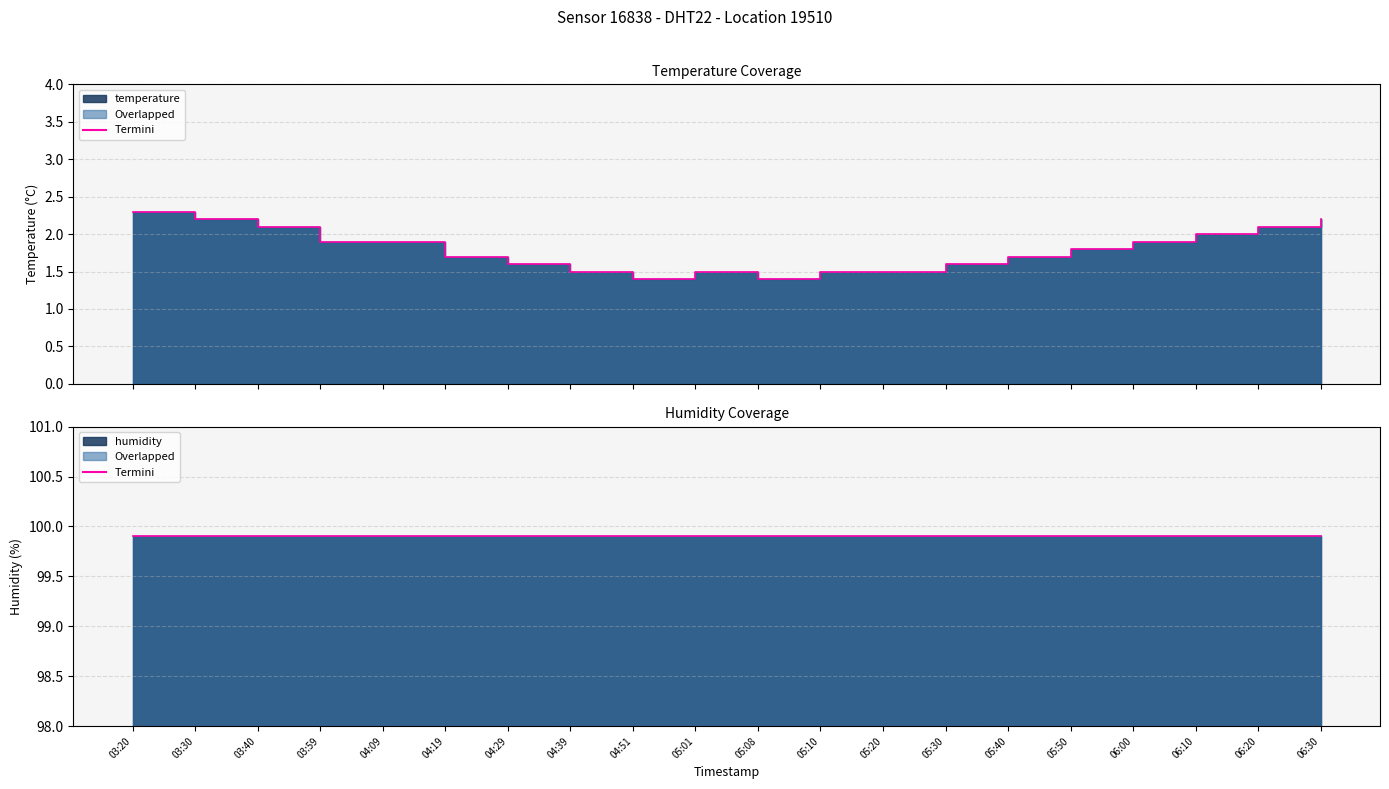

What is the sum of the values at 03:40 and 06:20?

4.2